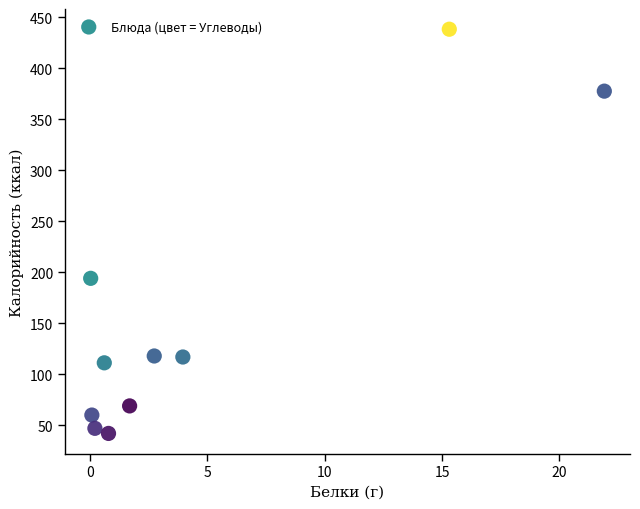

What Y value in the scatter plot is closest to 240?

194.0